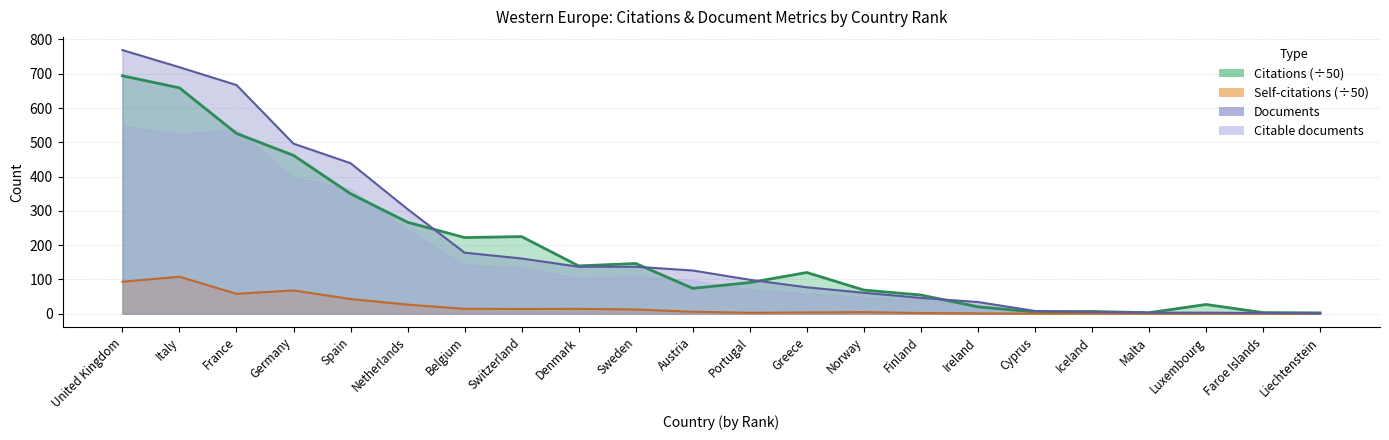

How many lines are shown in the chart?

3